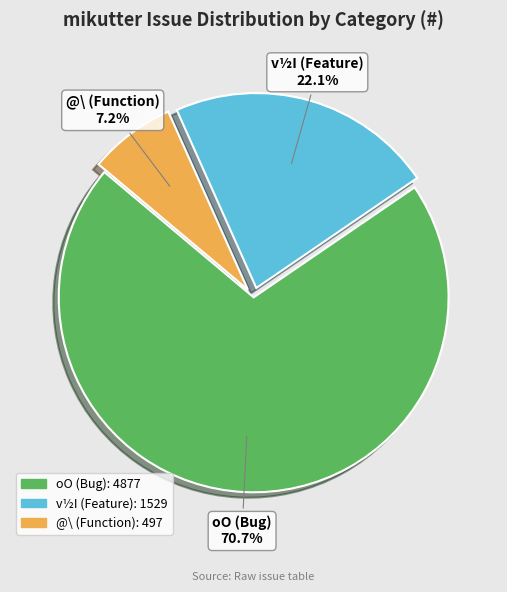

Does any single category account for the majority?

Yes